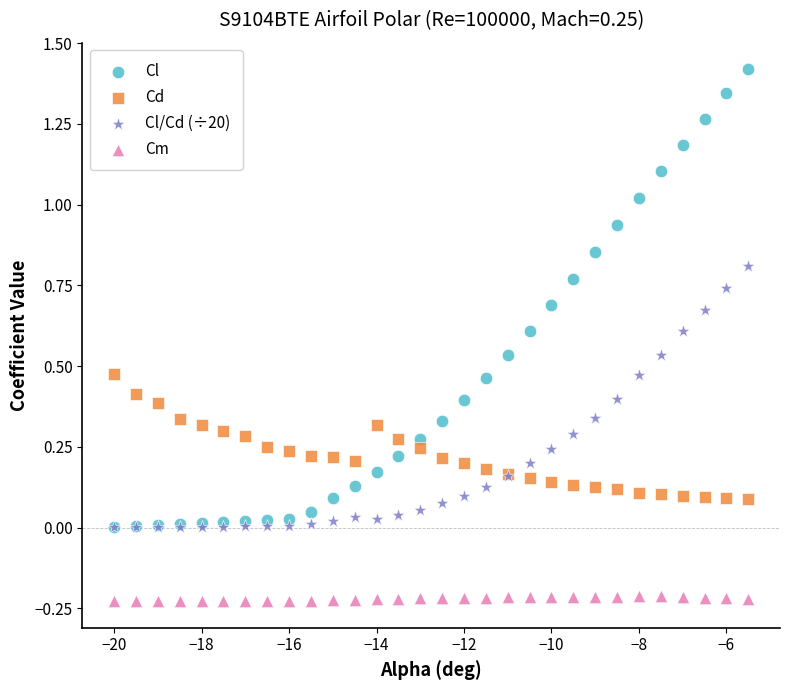

Which series reaches the minimum Y coordinate?

Cm